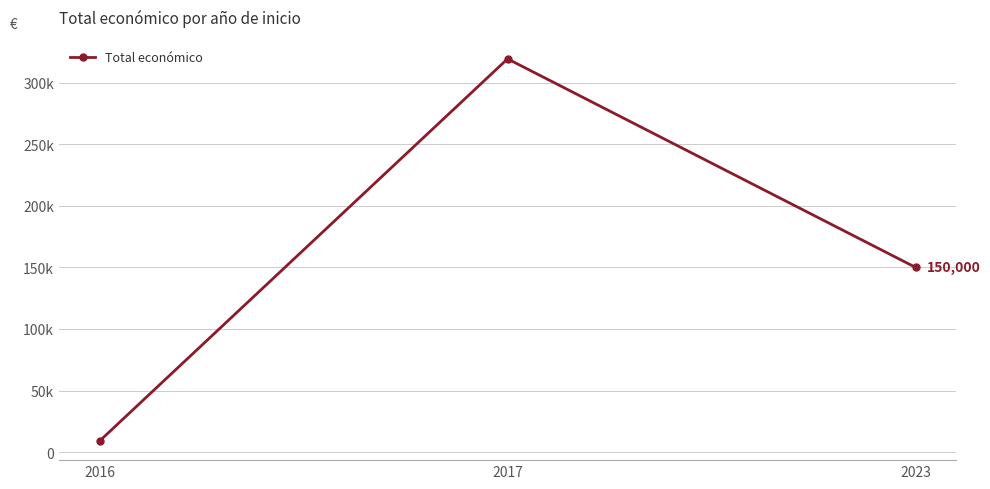

Does the chart have visible grid lines?

Yes